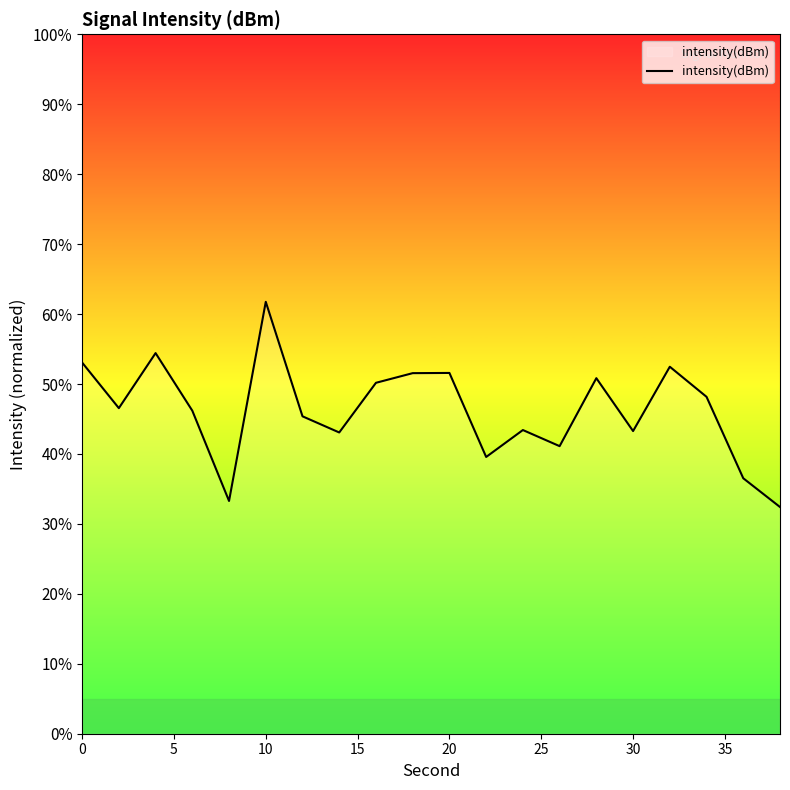

What is the difference between the maximum and minimum values?

29.3